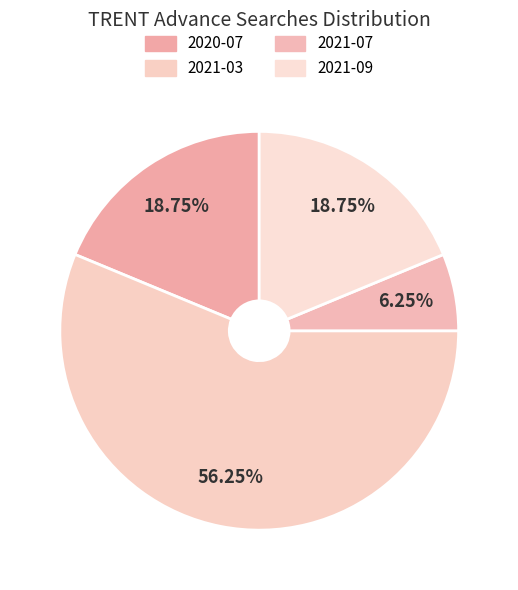

To the nearest percent, what is the combined percentage of 2021-03 and 2021-09?

75%